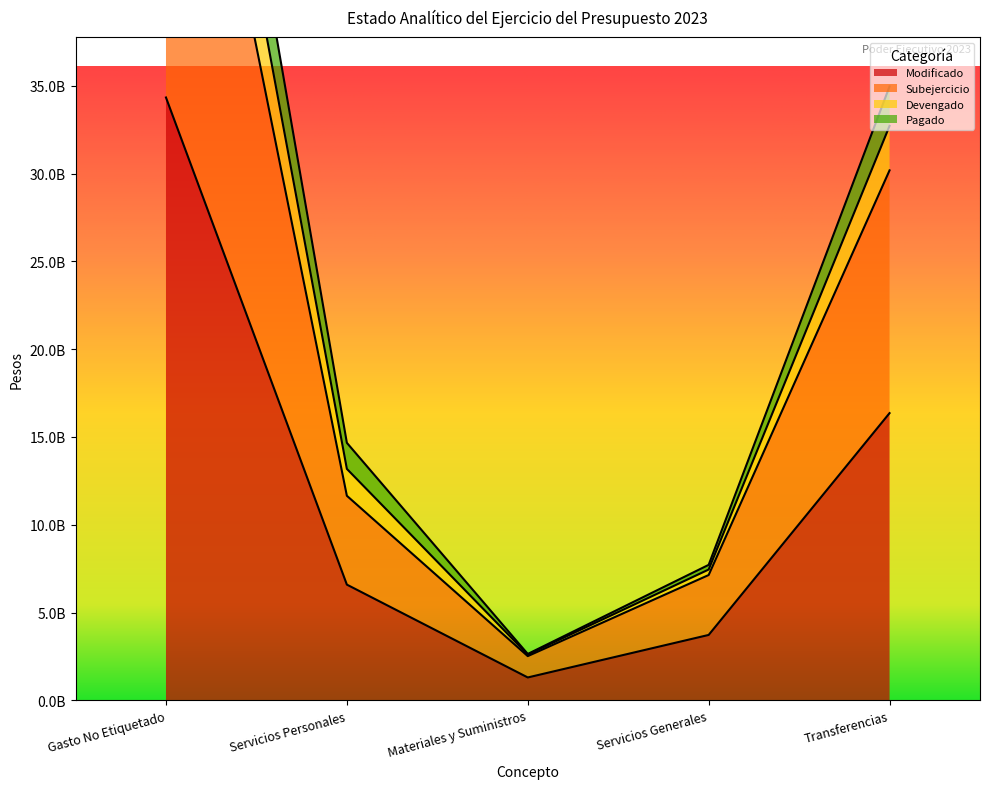

What is the difference between the Devengado values at Materiales y Suministros and Servicios Generales?

5074094259.8